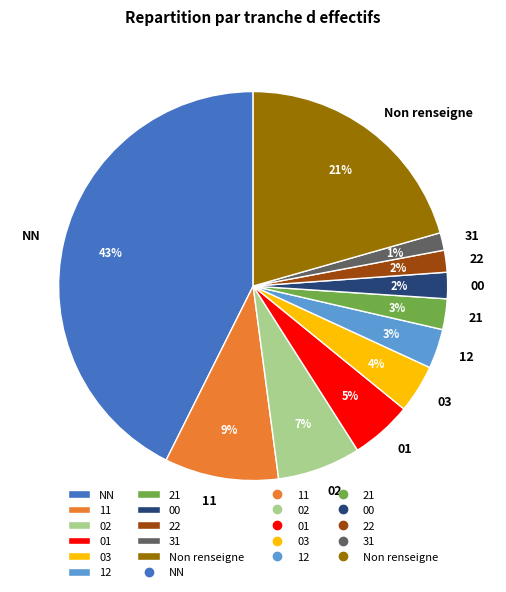

Which has a higher value, 01 or 31?

01